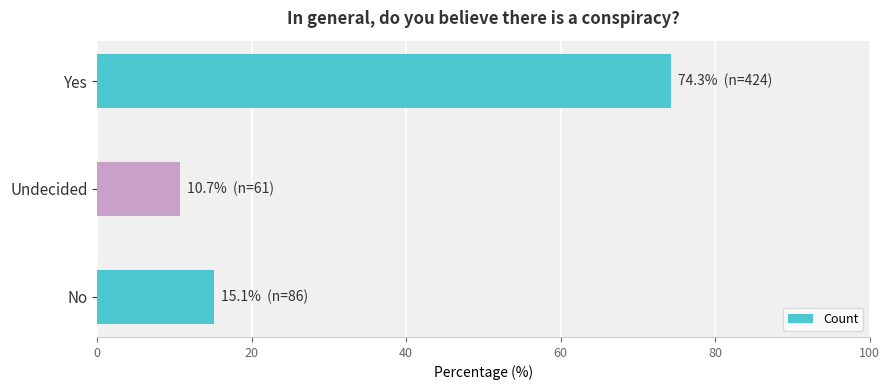

What is the difference between the values at Undecided and No?

4.4